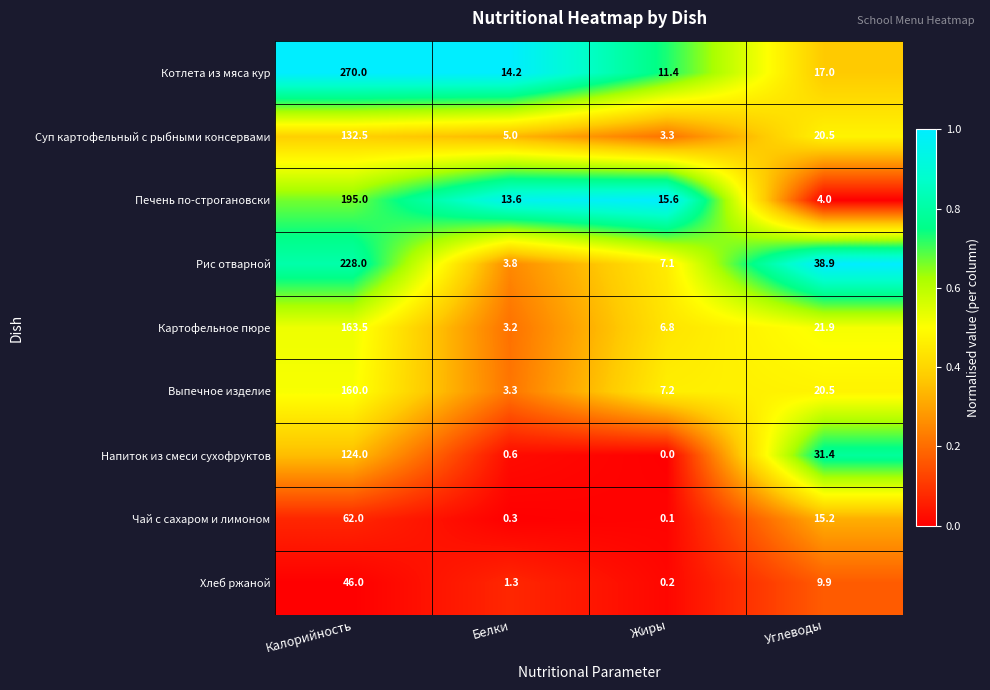

How many distinct data groups are displayed?

9